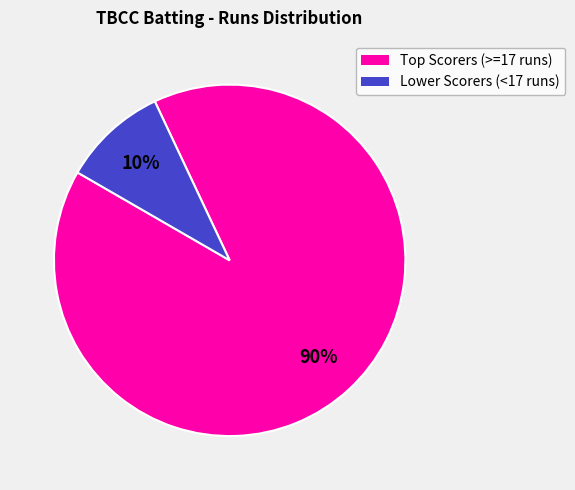

Is there any slice that represents more than half of the pie?

Yes